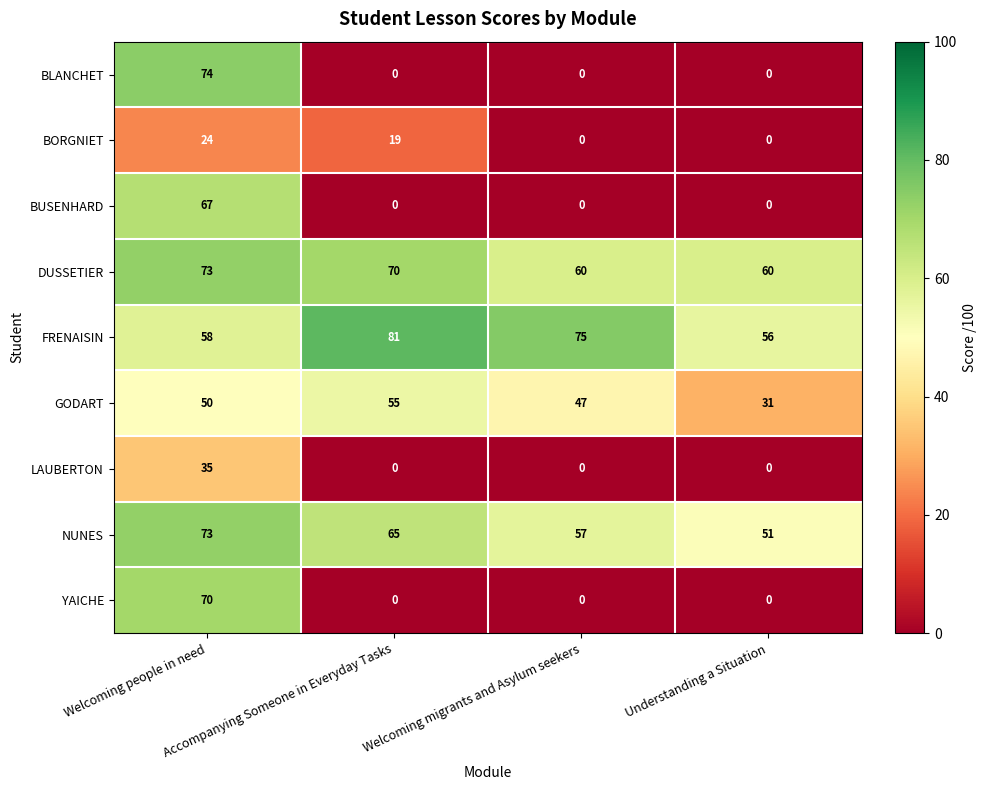

What is the minimum value for FRENAISIN?

56